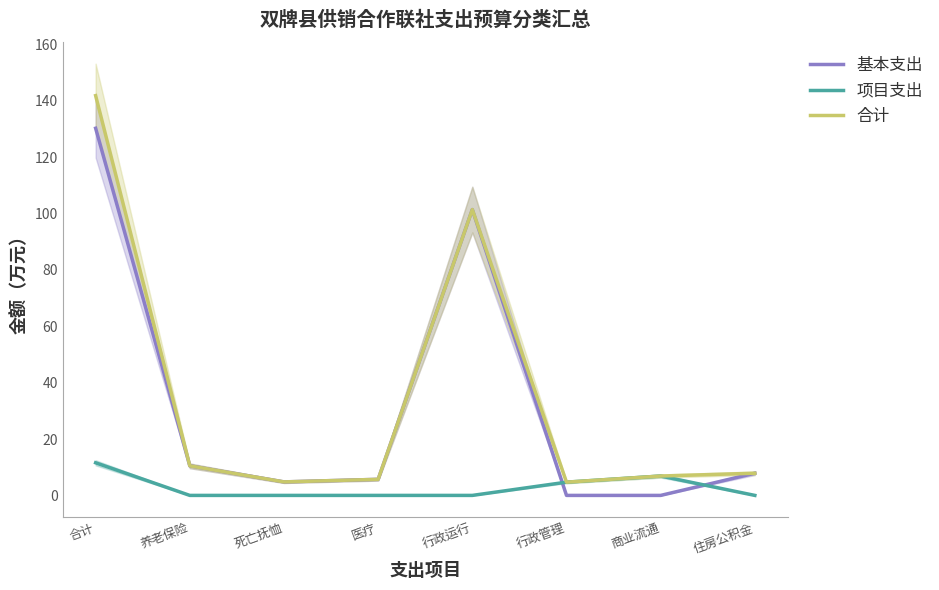

Which label corresponds to the smallest value in the chart?

行政管理